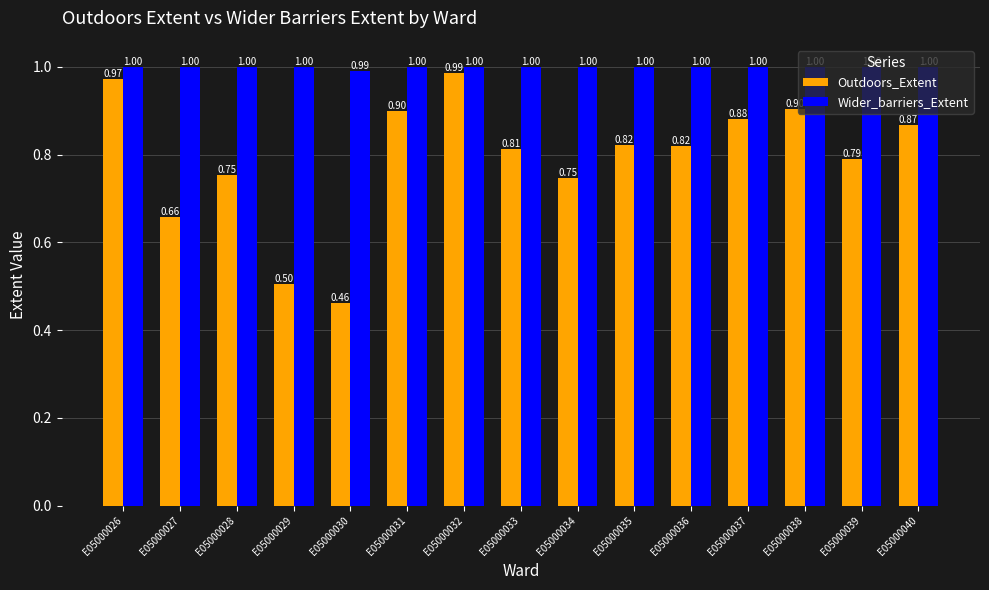

How many bars are there in each group?

2